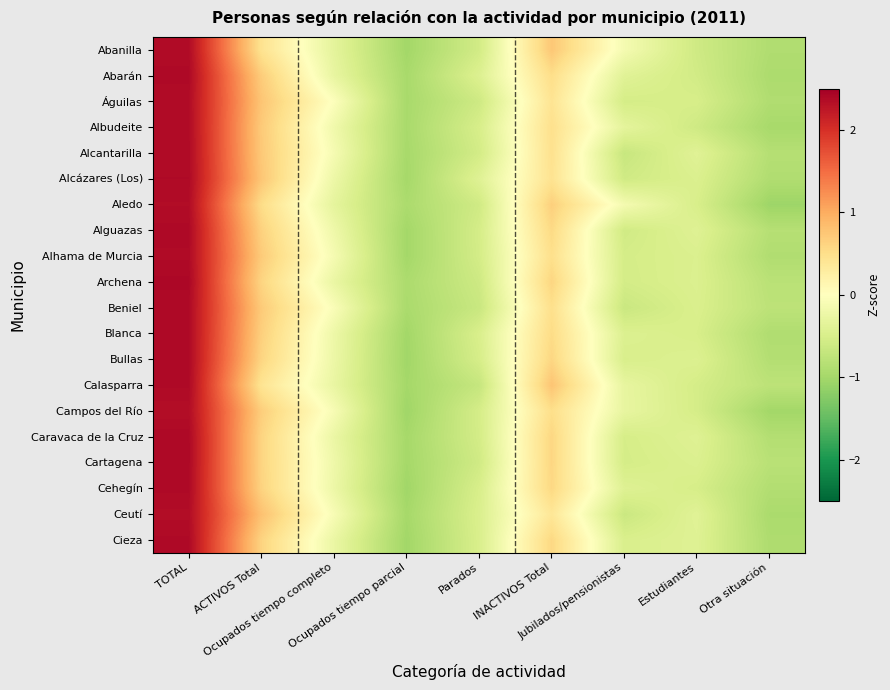

Count the number of categories in the chart.

9